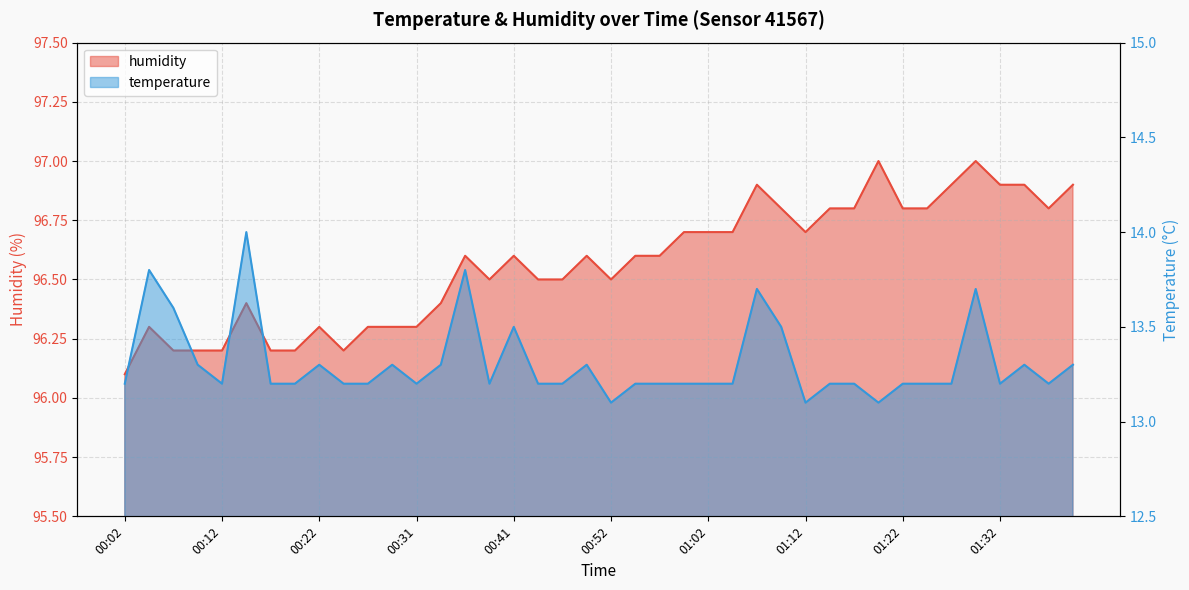

True or false: humidity and temperature cross at least once.

False